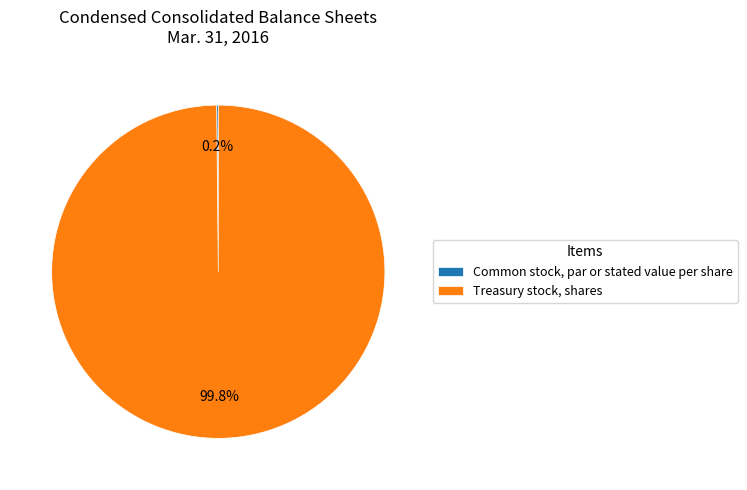

What percentage is NOT represented by Treasury stock, shares?

0.2%